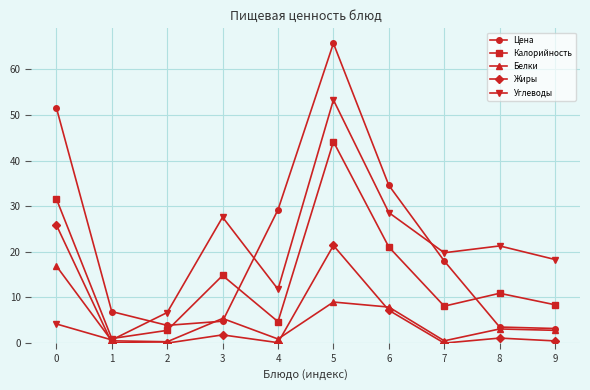

Which series has the largest total across all categories?

Цена